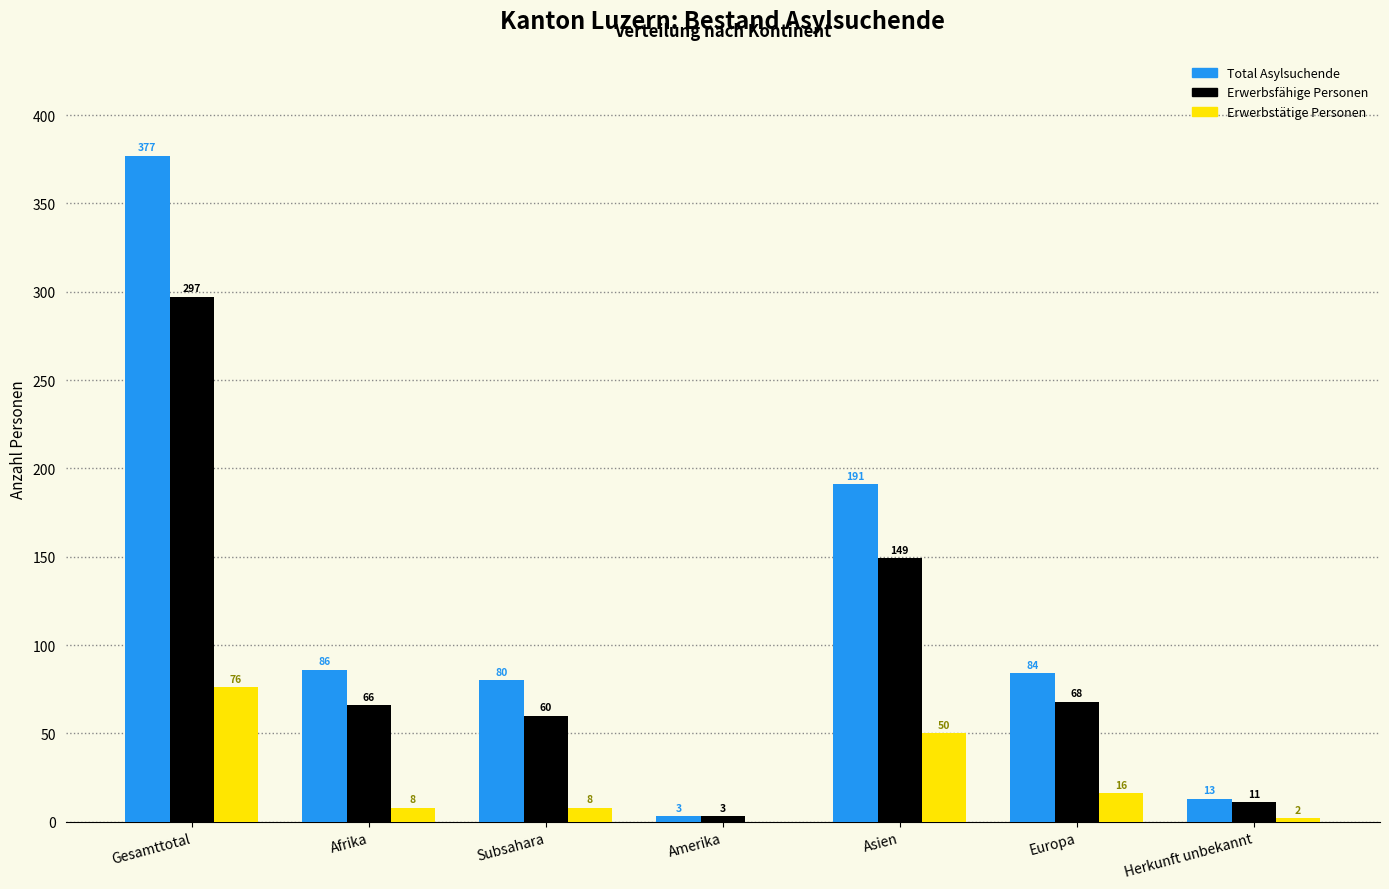

Reading left to right, what are all the values shown in this chart?

Total Asylsuchende: Gesamttotal=377	Afrika=86	Subsahara=80	Amerika=3	Asien=191	Europa=84	Herkunft unbekannt=13
Erwerbsfähige Personen: Gesamttotal=297	Afrika=66	Subsahara=60	Amerika=3	Asien=149	Europa=68	Herkunft unbekannt=11
Erwerbstätige Personen: Gesamttotal=76	Afrika=8	Subsahara=8	Amerika=0	Asien=50	Europa=16	Herkunft unbekannt=2